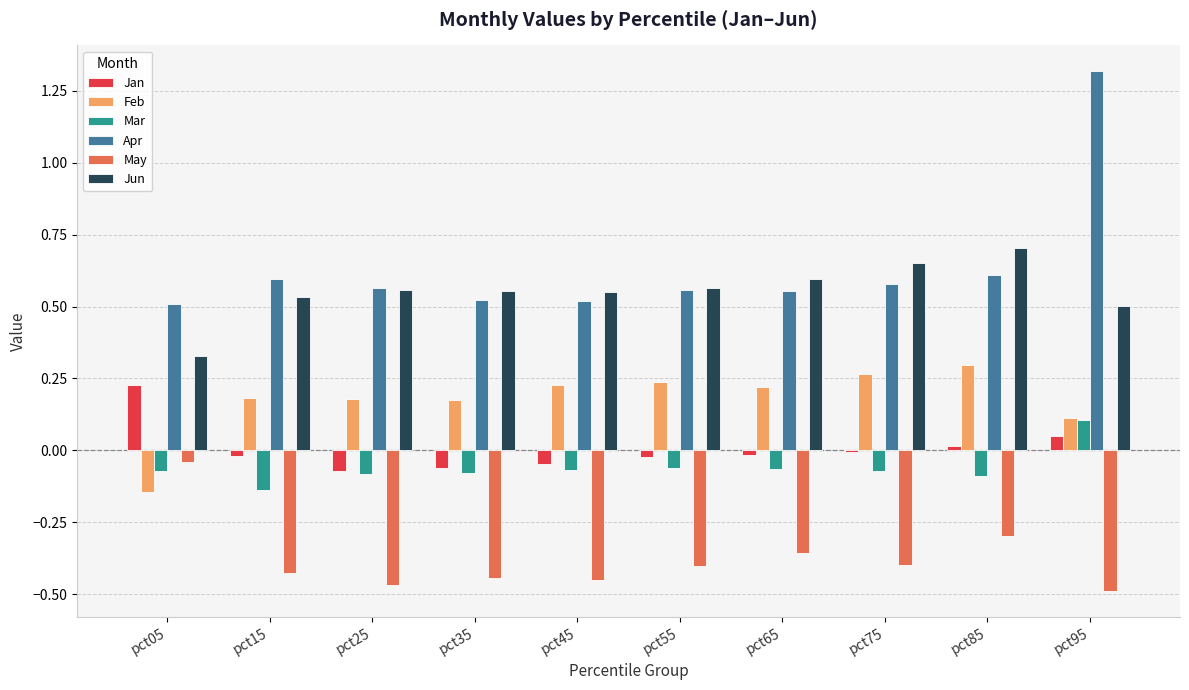

True or false: Jun has a value of 0.5 at pct15.

True